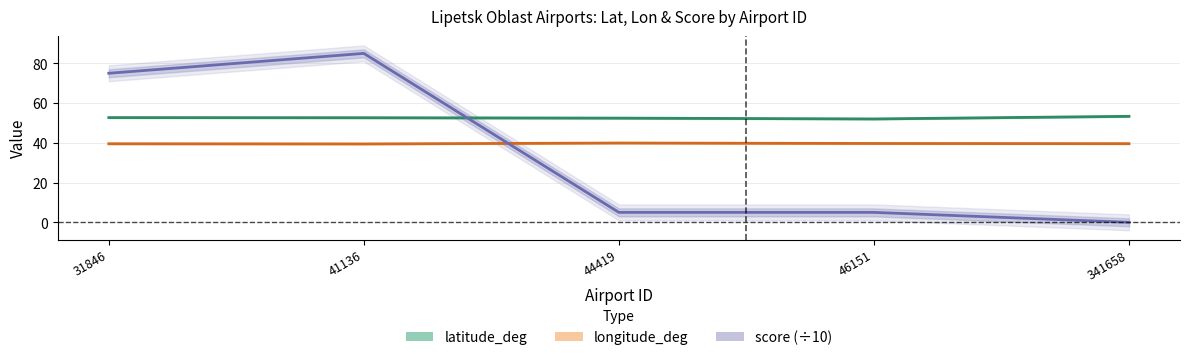

Is it true that latitude_deg equals 53.3 at 341658?

True